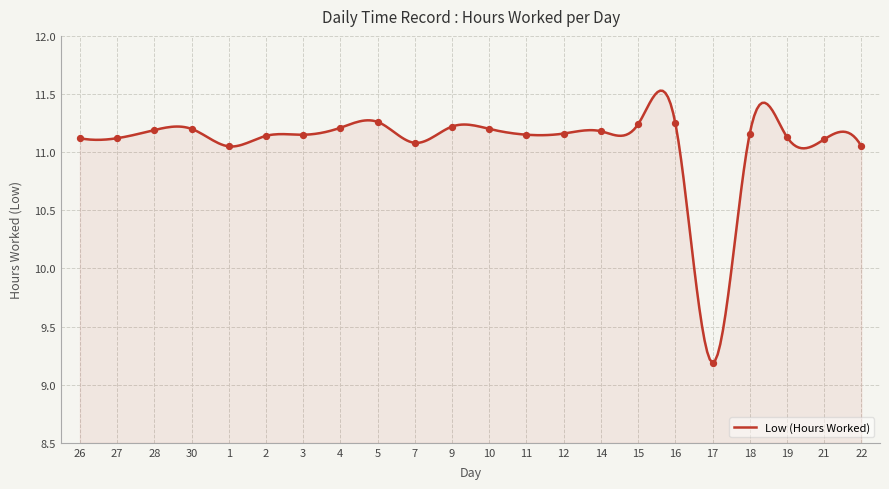

Approximately how many times larger is the value at 16 compared to 30?

1.0